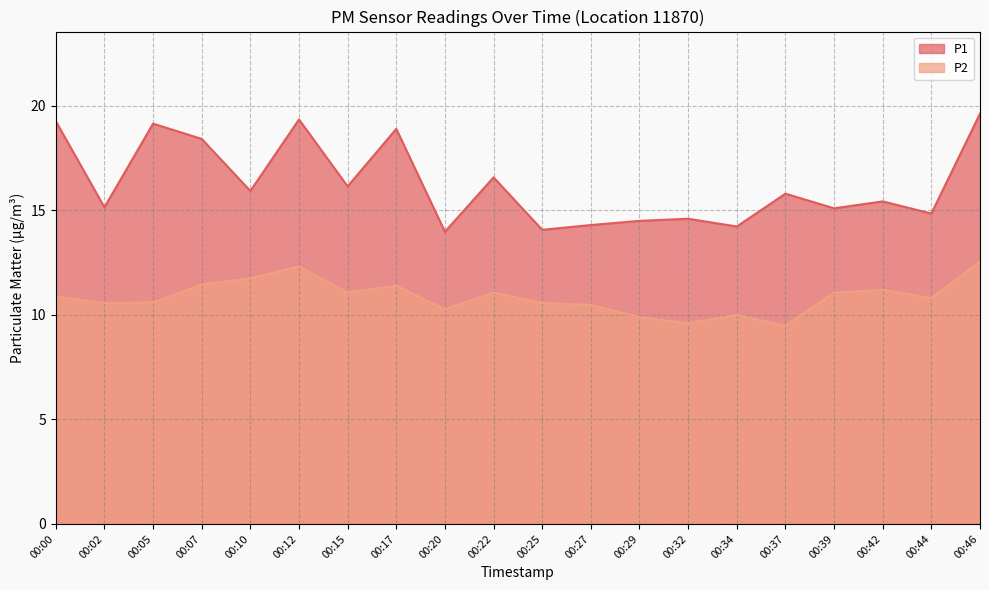

Is the value of P1 at 00:15 greater than the value of P2 at 00:27?

Yes